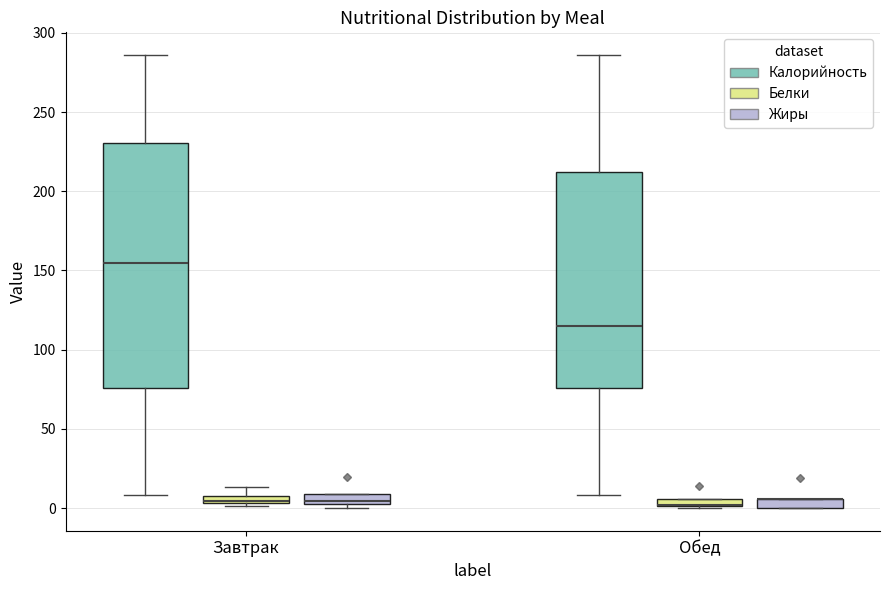

Where does the lower whisker of the box for Завтрак (Калорийность) end on the y-axis? The values are not printed on the chart, so give them approximately, as read against the axis.

10